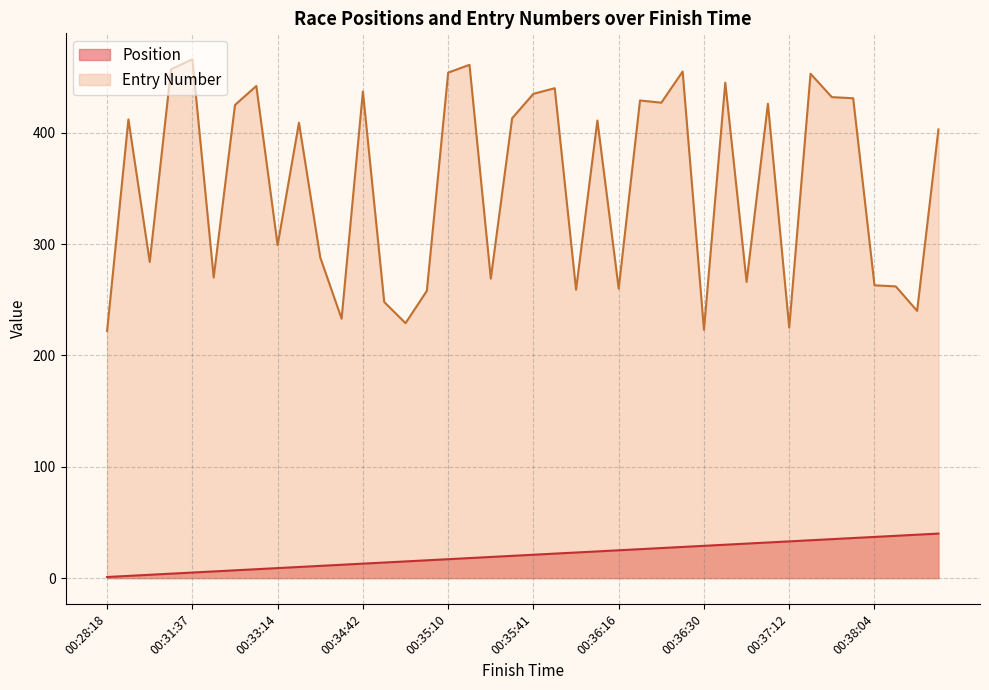

True or false: Position and Entry Number intersect in this chart.

False